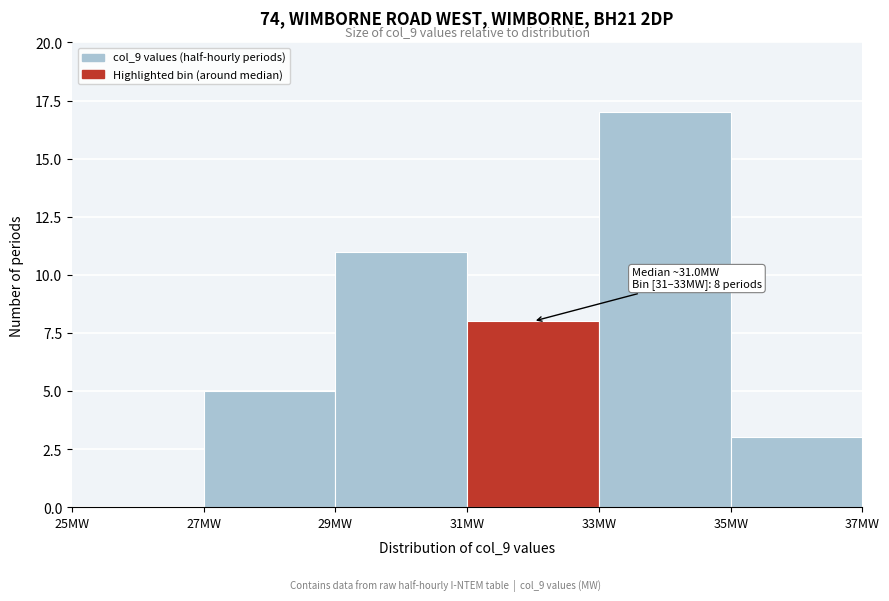

Which range on the x-axis has the tallest bar?

33 to 35